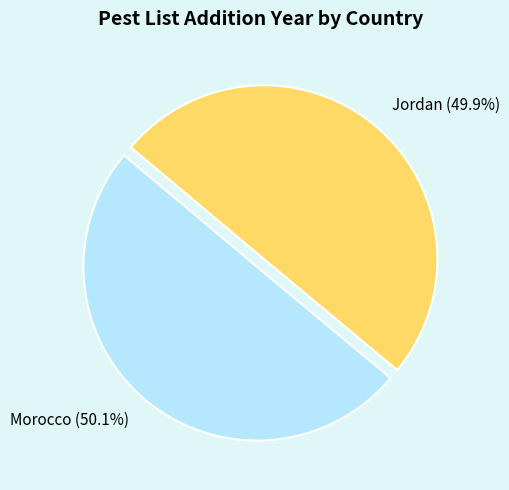

Count the number of slices in the pie.

2